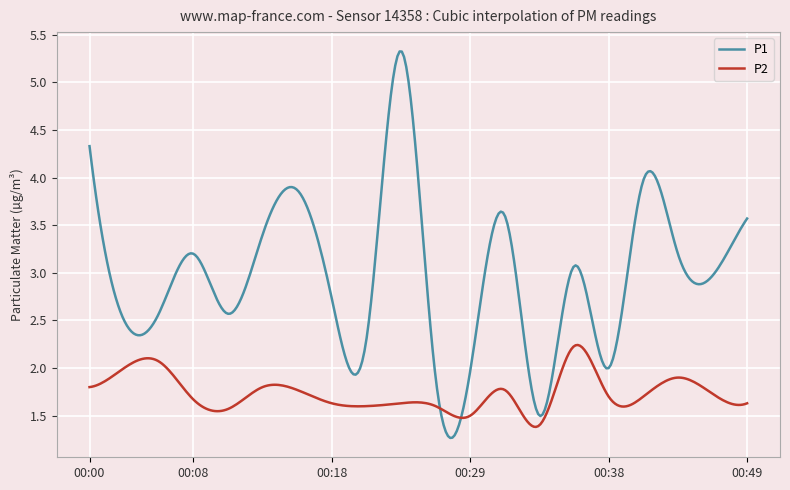

Which series has the largest total across all categories?

P1